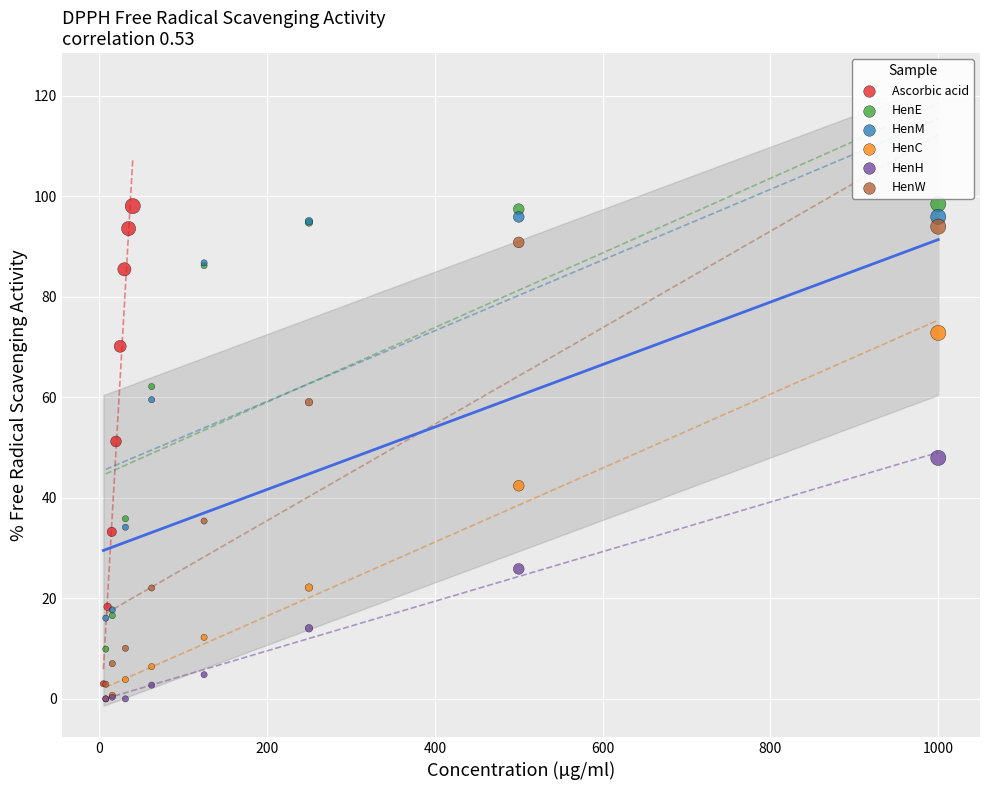

Which series has the widest spread of Y values?

Ascorbic acid